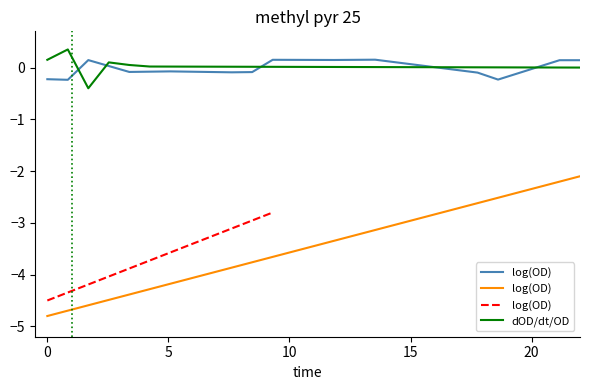

How many negative values does the log(OD) series have?

12